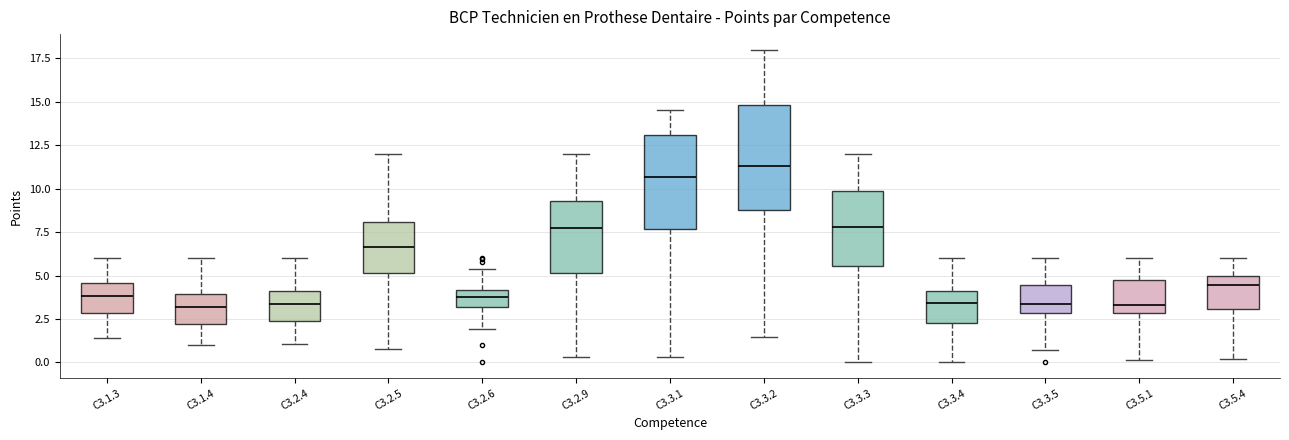

Which box's median line is the highest?

C3.3.2